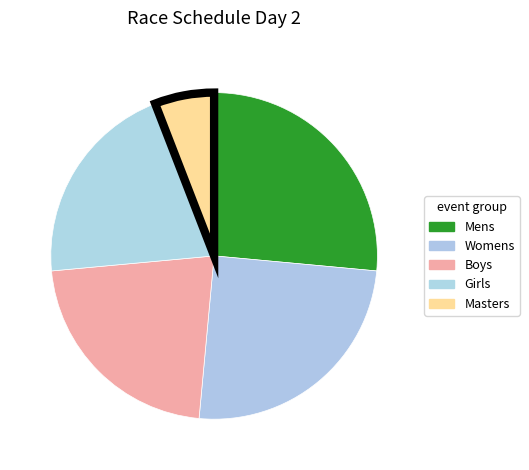

What is the change in value from Mens to Girls?

-2